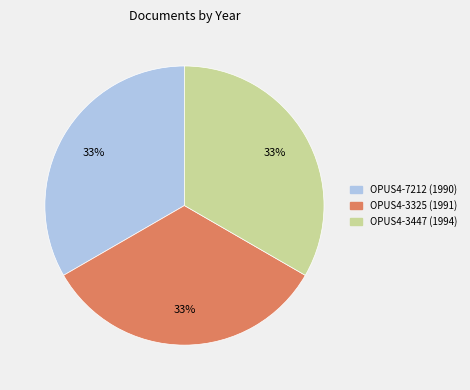

True or false: OPUS4-7212 (1990) accounts for 24% of the total.

False